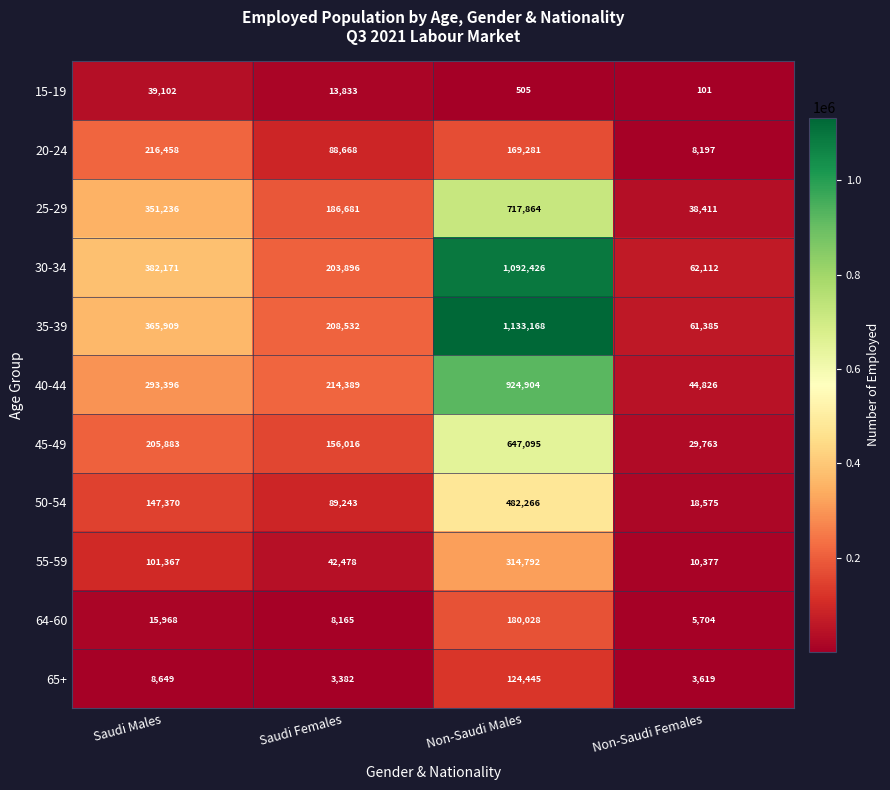

Which series has the largest total across all categories?

35-39